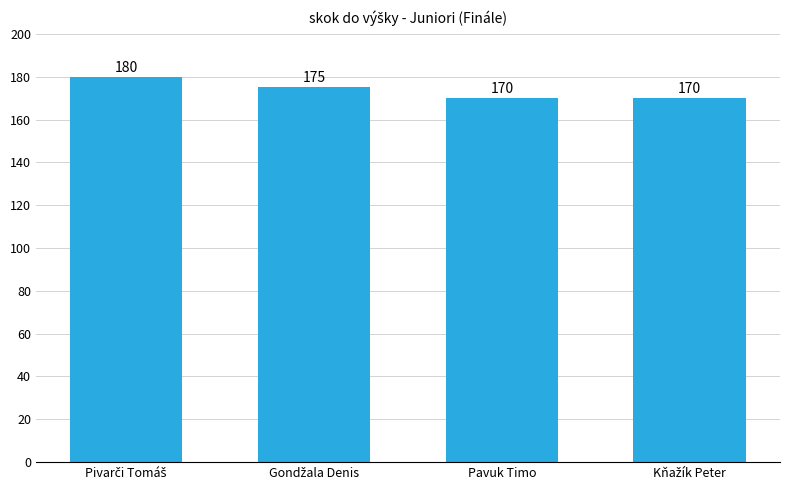

What is the minimum value shown in the chart?

170